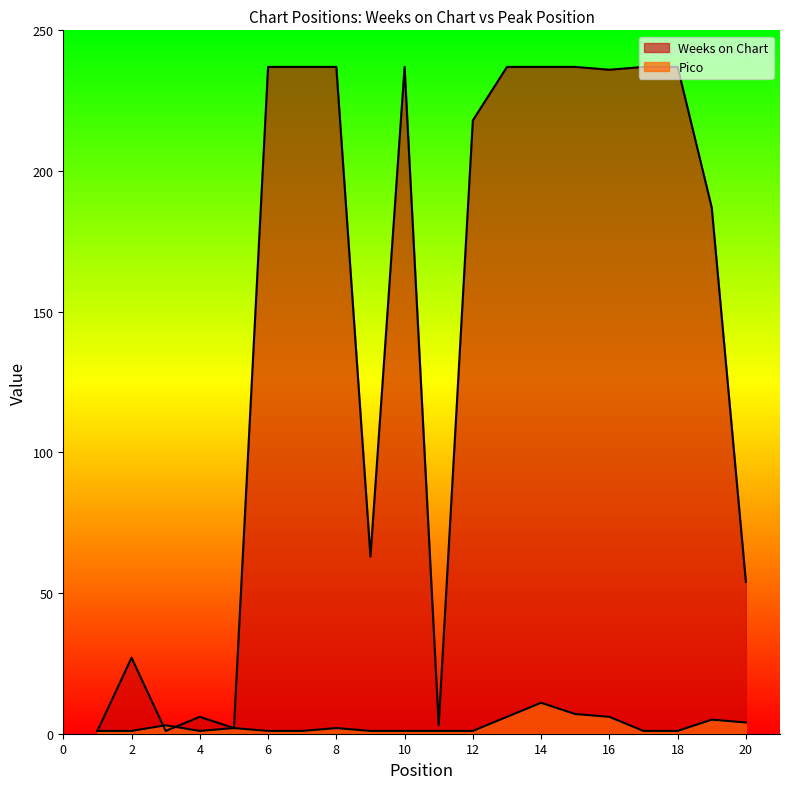

Rank the series by their maximum value, from highest to lowest.

Weeks on Chart, Pico